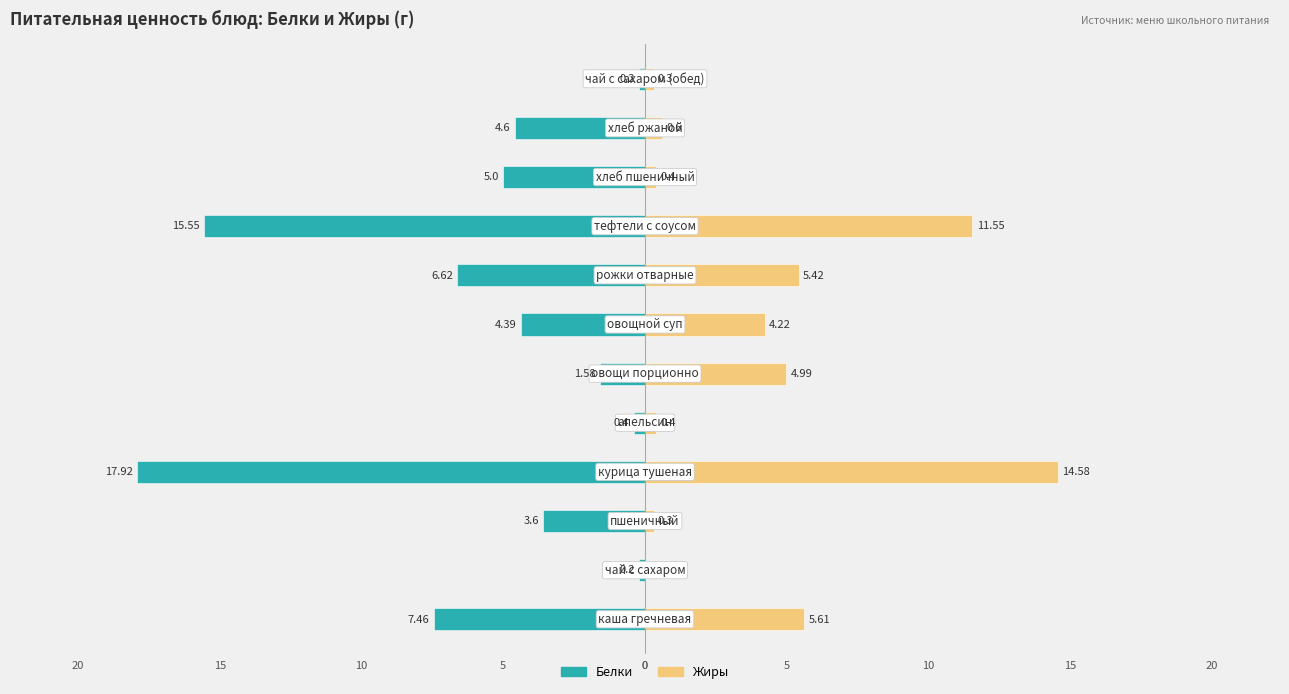

Is it true that Жиры equals 0.3 at 11?

True